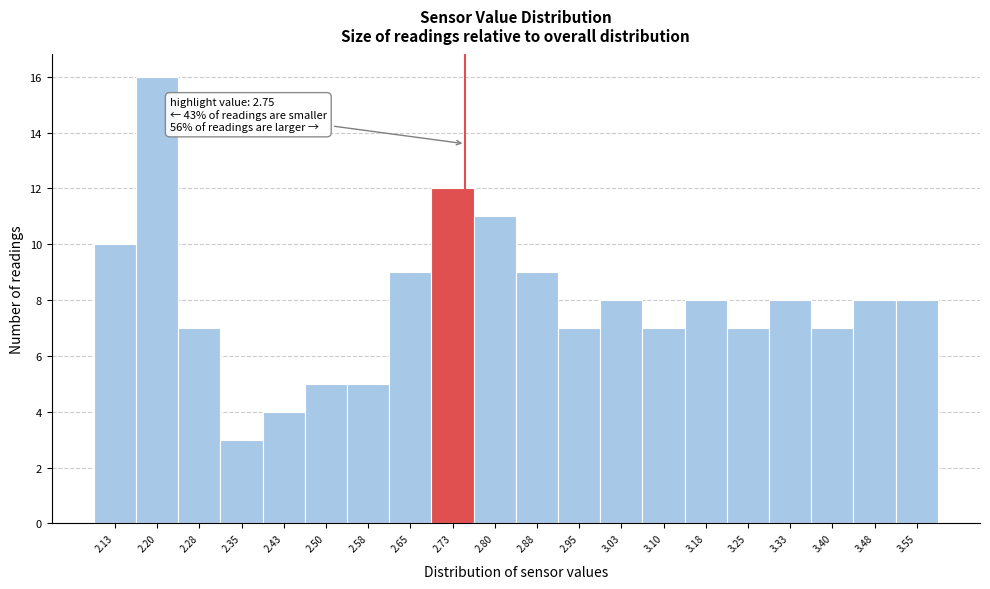

Which range on the x-axis has the tallest bar?

2.165 to 2.240